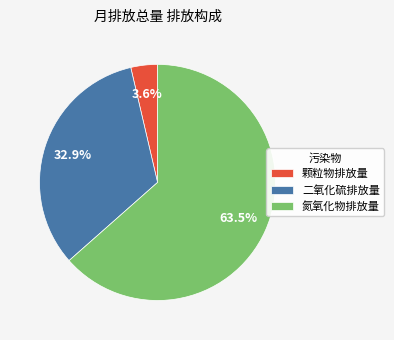

Rank the categories by value from highest to lowest.

氮氧化物排放量, 二氧化硫排放量, 颗粒物排放量